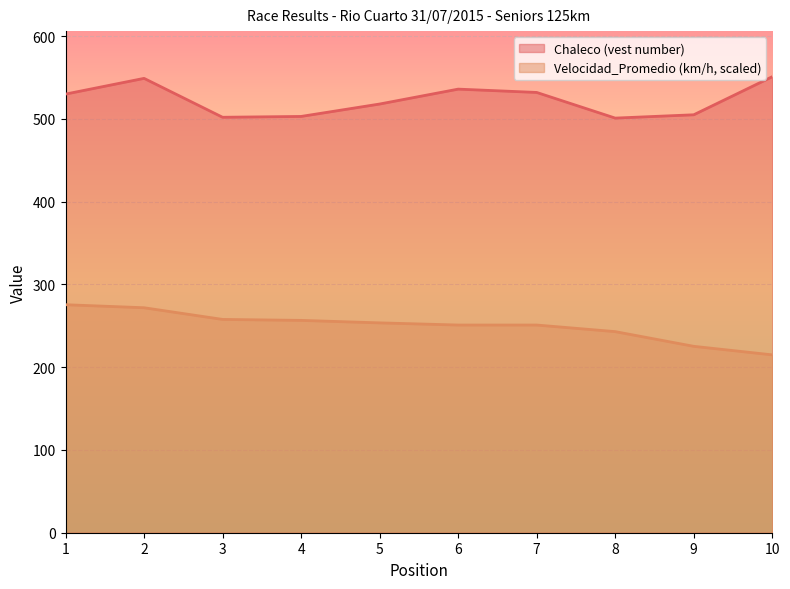

Reading left to right, what are all the values shown in this chart?

Chaleco (vest number): 1=530.0	2=549.0	3=502.0	4=503.0	5=518.0	6=536.0	7=532.0	8=501.0	9=505.0	10=551.0
Velocidad_Promedio (km/h): 1=275.5	2=271.8	3=257.7	4=256.6	5=253.6	6=251.0	7=251.0	8=243.0	9=225.2	10=214.9